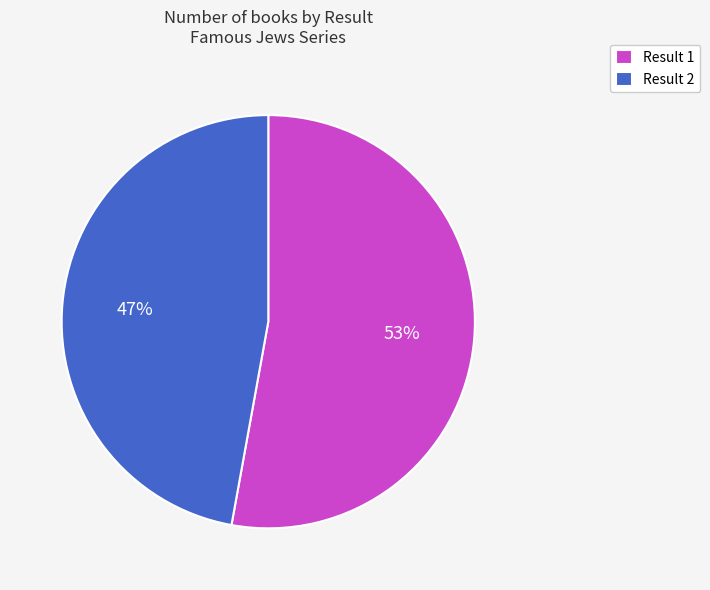

To the nearest percent, what is the difference between the largest and smallest slice percentages?

6%